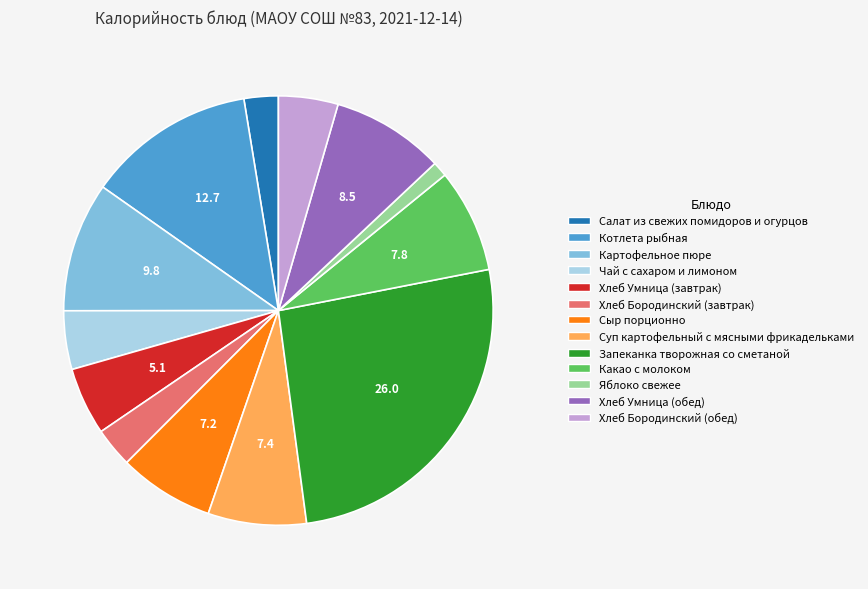

The Котлета рыбная slice represents 20% of the pie. True or false?

False